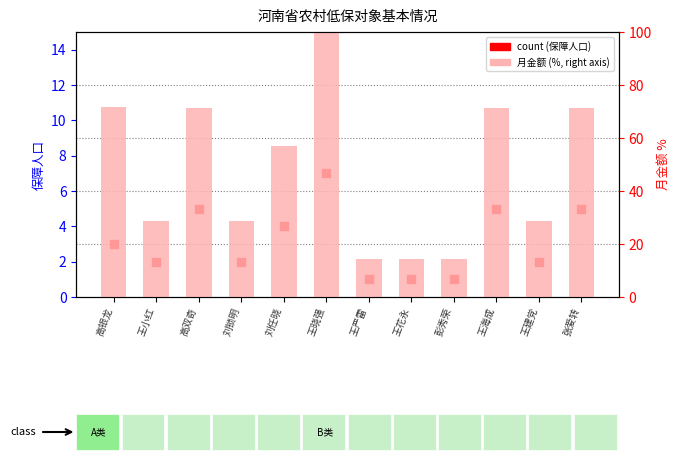

At which category is the sum across all series the highest?

王晓强